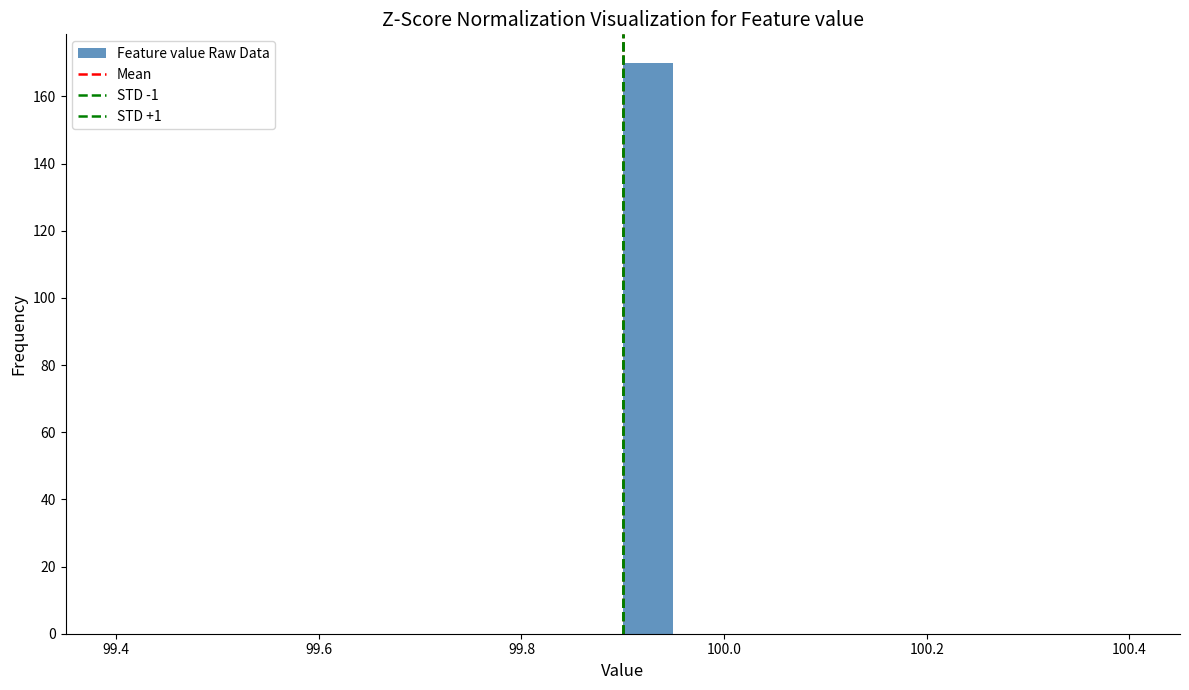

Around what value on the x-axis is the tallest bar? Give the approximate position of its centre, as read against the axis.

99.92